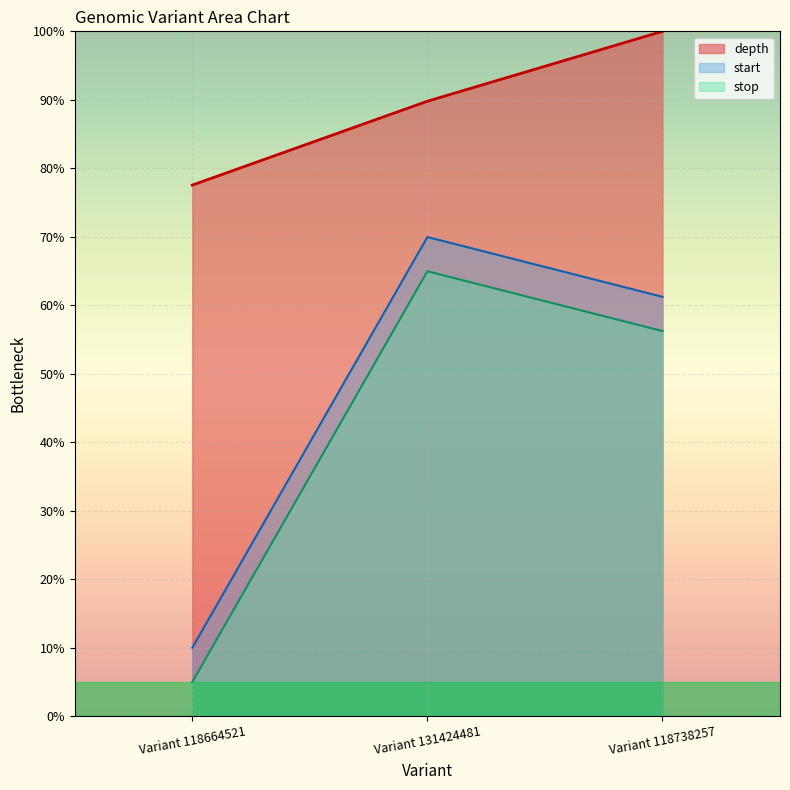

At Variant 118738257, list the series in order from smallest to largest.

stop, start, depth